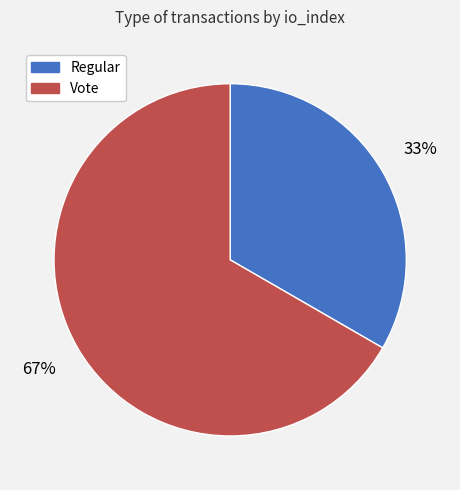

To the nearest percent, what portion does Regular represent?

33%